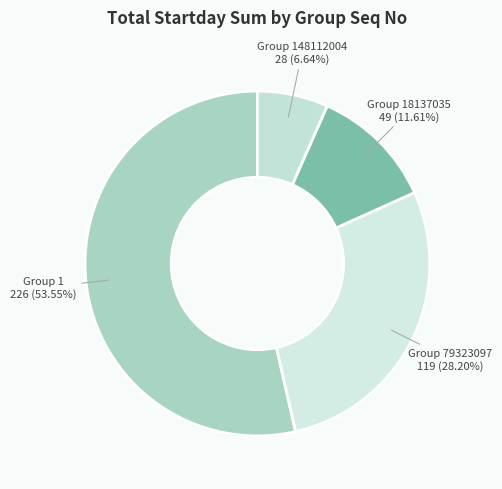

To the nearest percent, what is the average slice percentage?

25%